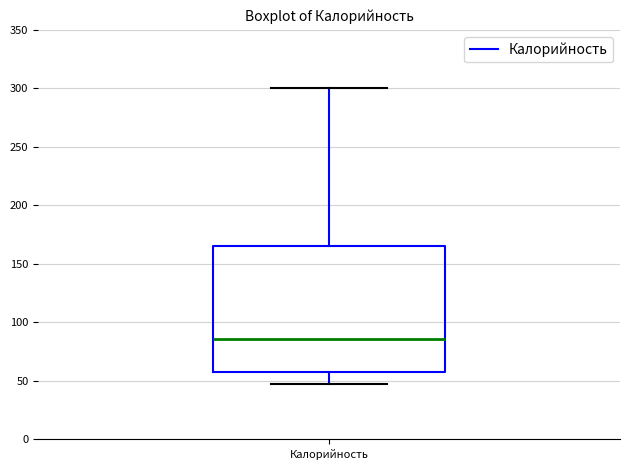

Transcribe this box plot: give where the median line is, the range the box spans, and where the two whiskers end, as read against the y-axis. The values are not printed on the chart, so give them approximately, as read against the axis.

median 85, box 55 to 165, whiskers 45 to 300